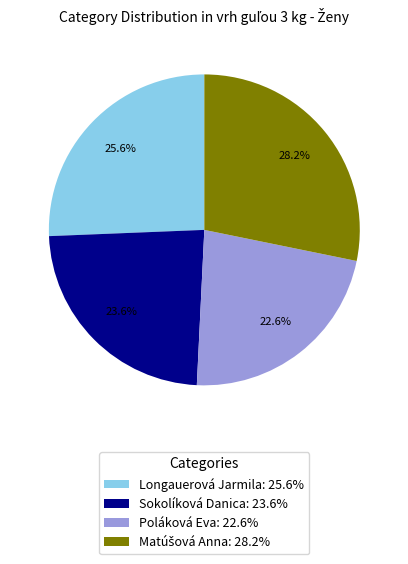

Is there any slice that represents more than half of the pie?

No